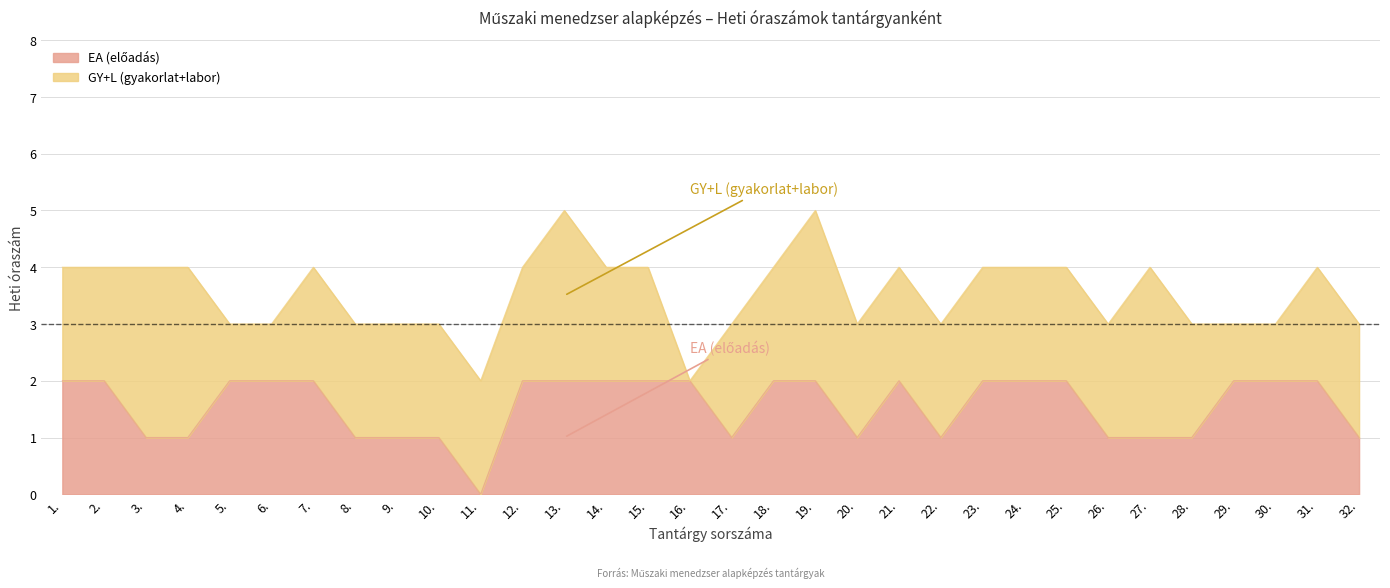

What is the label of the 27th point from the left?

27.